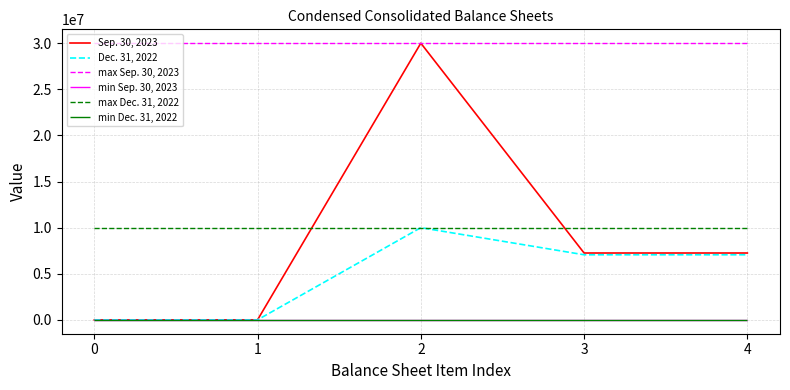

Which series ends up on top after the final intersection of Sep. 30, 2023 and Dec. 31, 2022?

Sep. 30, 2023